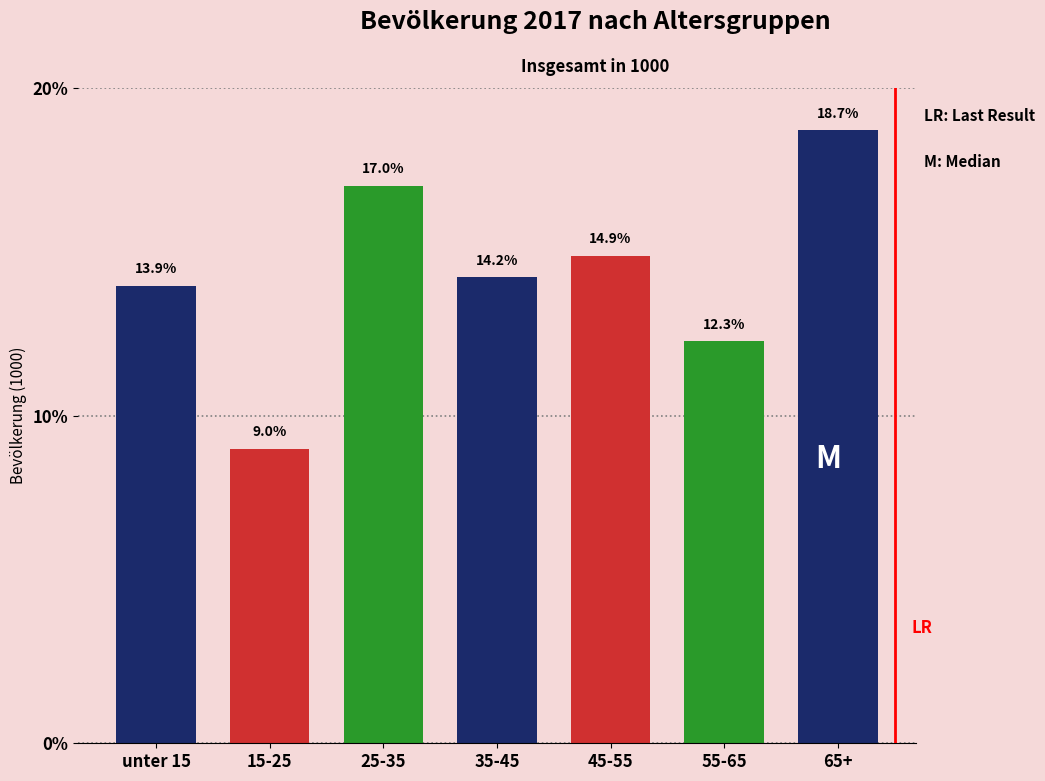

Reading left to right, what are all the values shown in this chart?

unter 15=13.9	15-25=9.0	25-35=17.0	35-45=14.2	45-55=14.9	55-65=12.3	65+=18.7